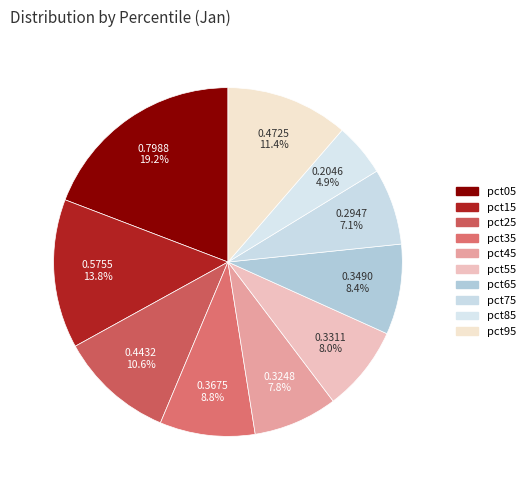

Does pct65 represent more than half of the total?

No